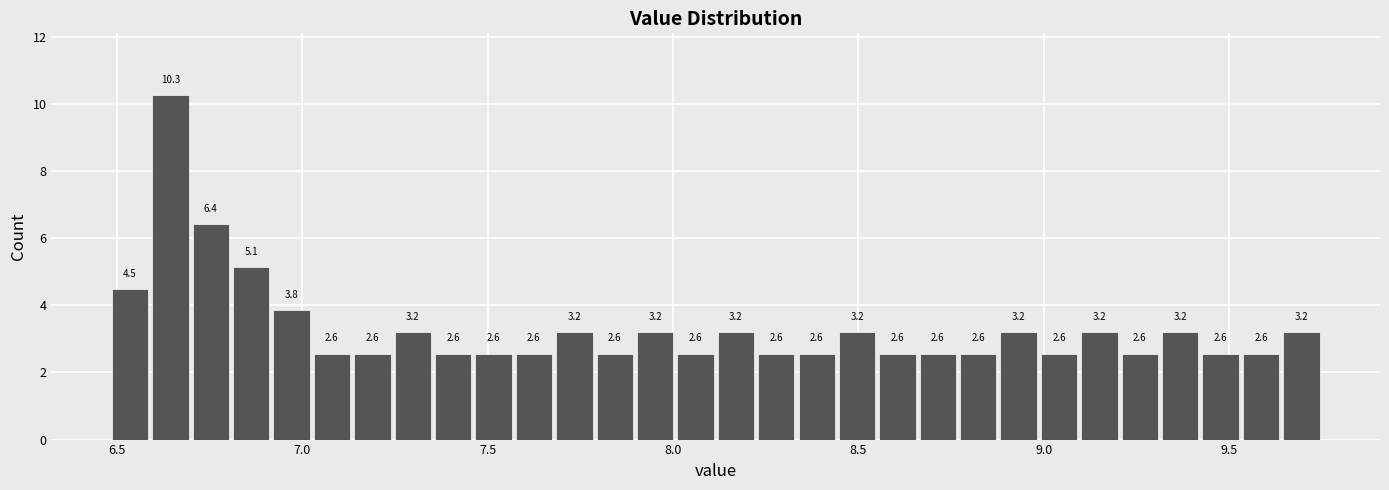

Read against the x-axis, roughly where is the centre of the tallest bar?

6.65